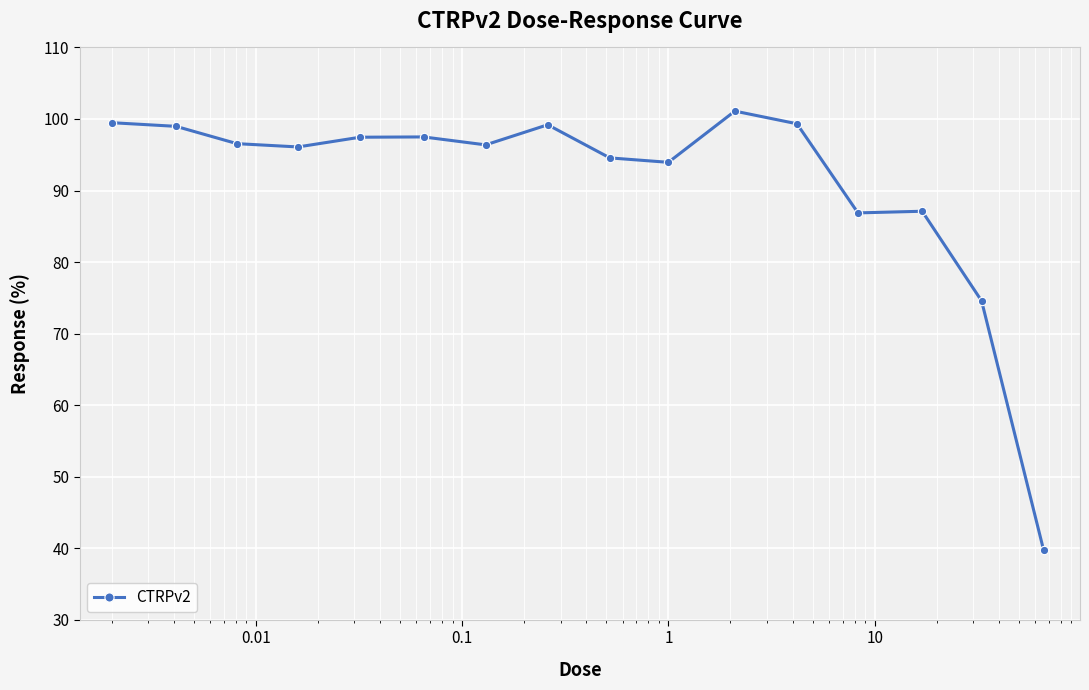

What is the smallest value displayed?

39.7